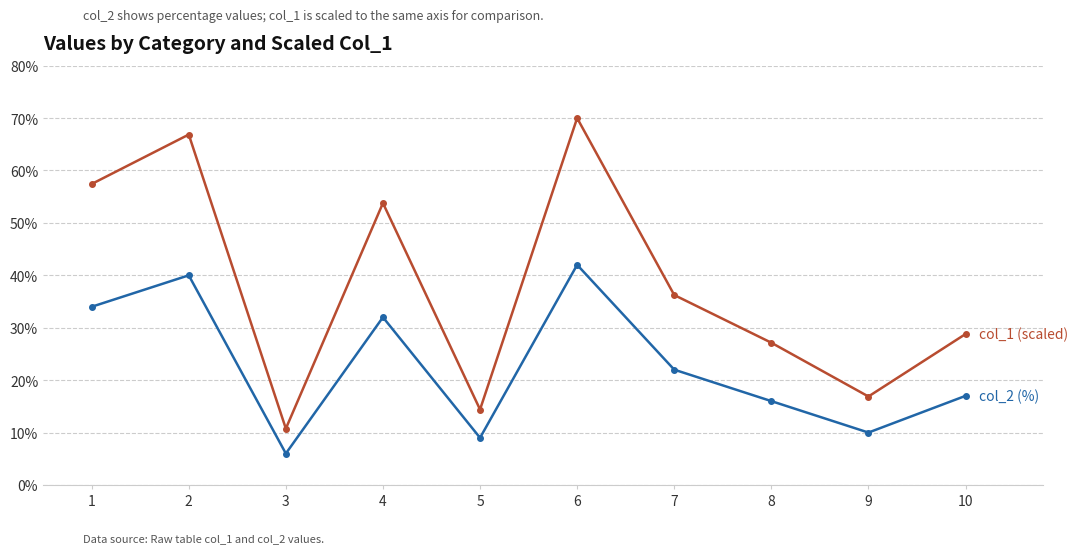

At which category is the sum across all series the highest?

6